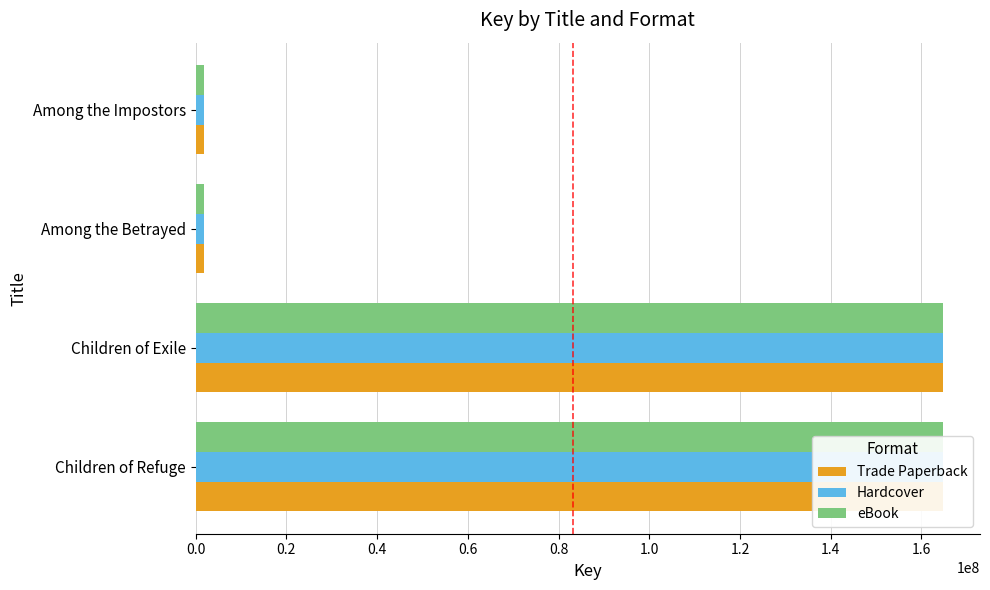

Which series changed the most between Children of Exile and Among the Betrayed?

Trade Paperback